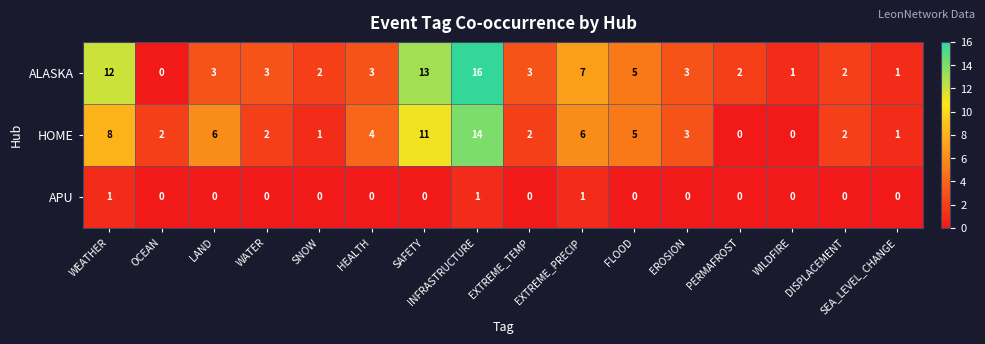

Which series has the largest total across all categories?

ALASKA